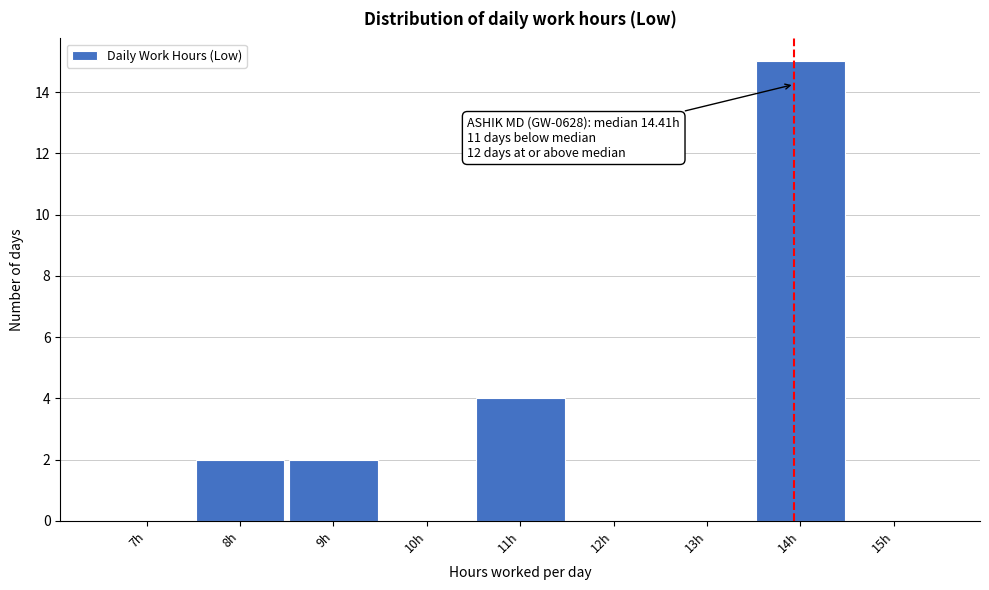

Reading left to right, what are all the values shown in this chart?

7h=0	8h=2	9h=2	10h=0	11h=4	12h=0	13h=0	14h=15	15h=0